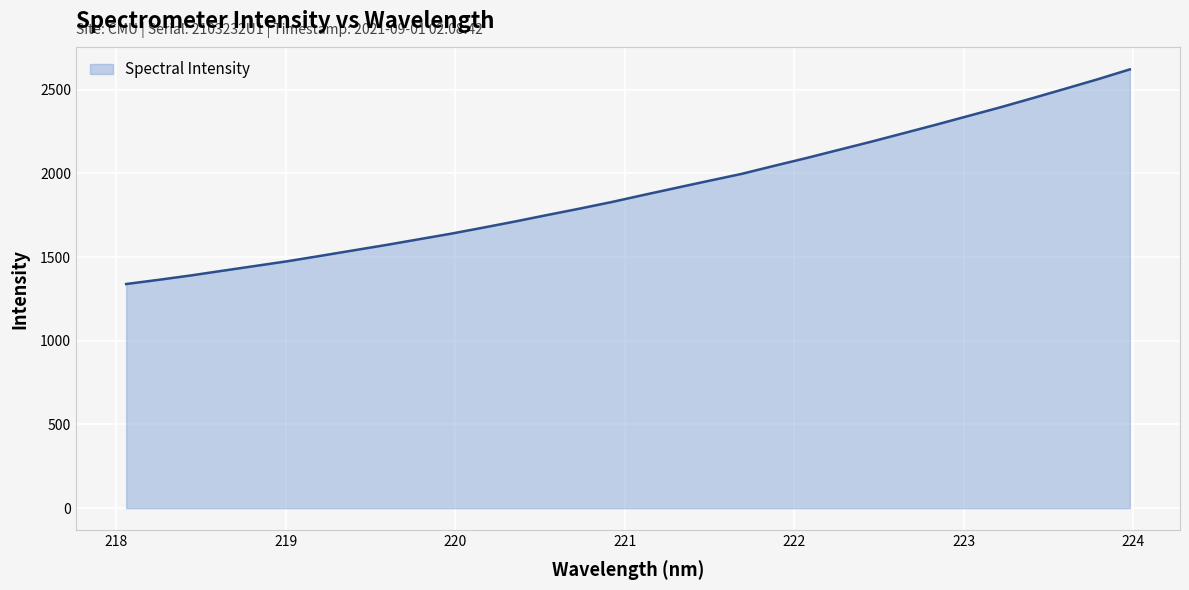

What is the smallest value displayed?

1338.6